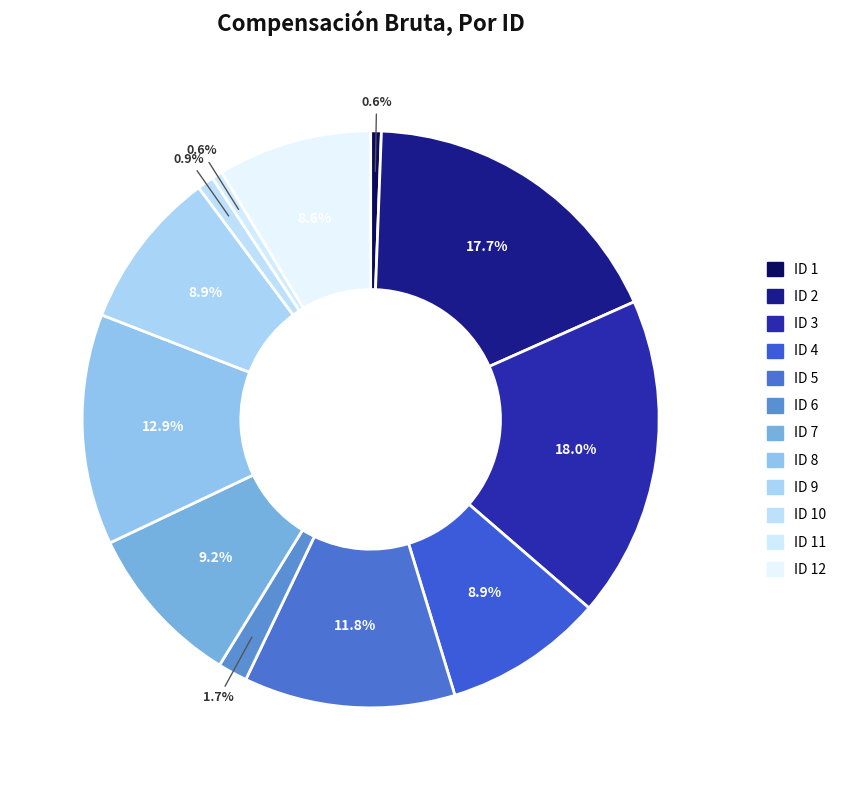

To the nearest percent, what is the difference between the largest and smallest slice percentages?

17%